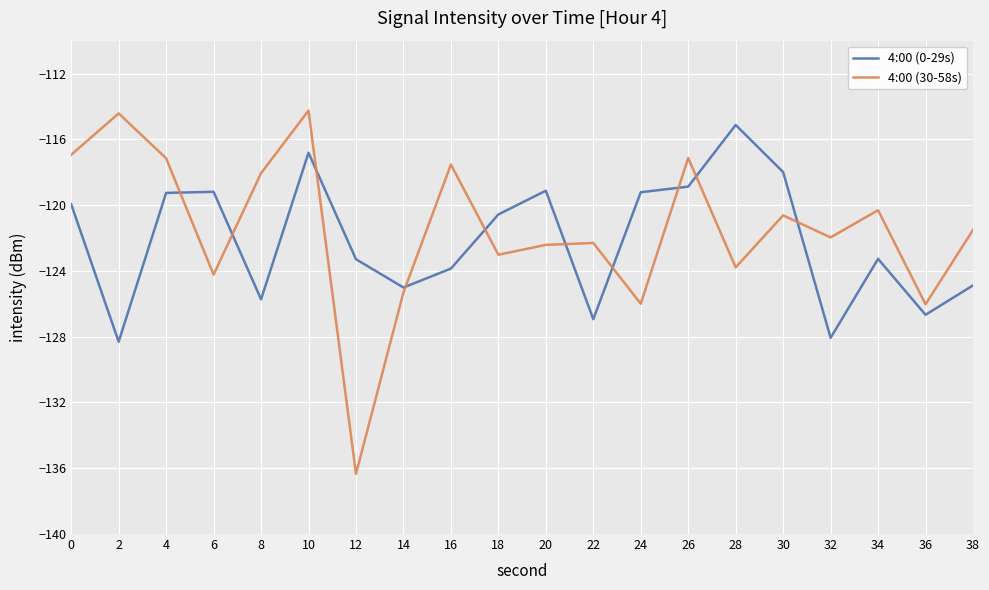

At 12, list the series in order from largest to smallest.

4:00 (0-29s), 4:00 (30-58s)